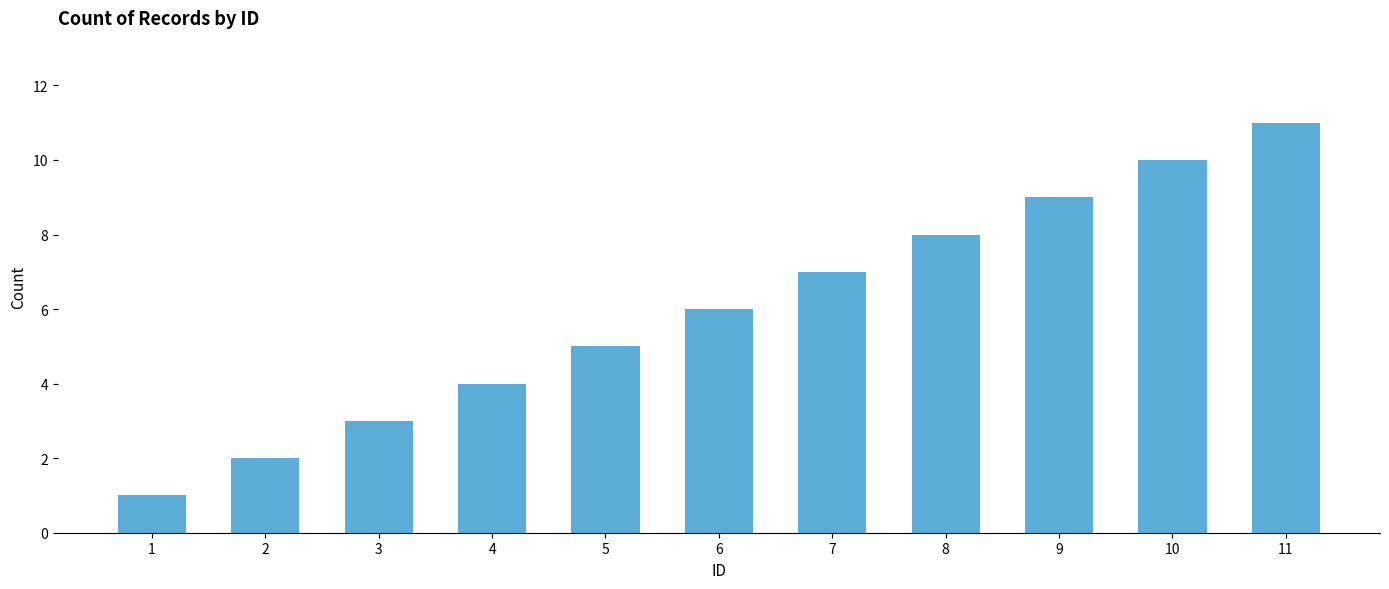

Reading left to right, transcribe all the data shown in this chart.

1	2	3	4	5	6	7	8	9	10	11